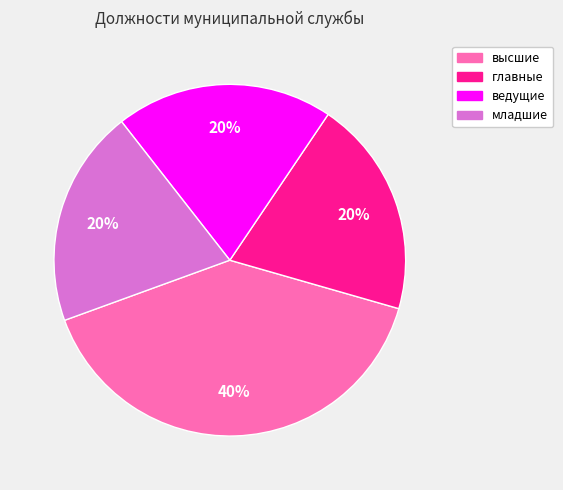

What is the largest slice in the pie chart?

высшие